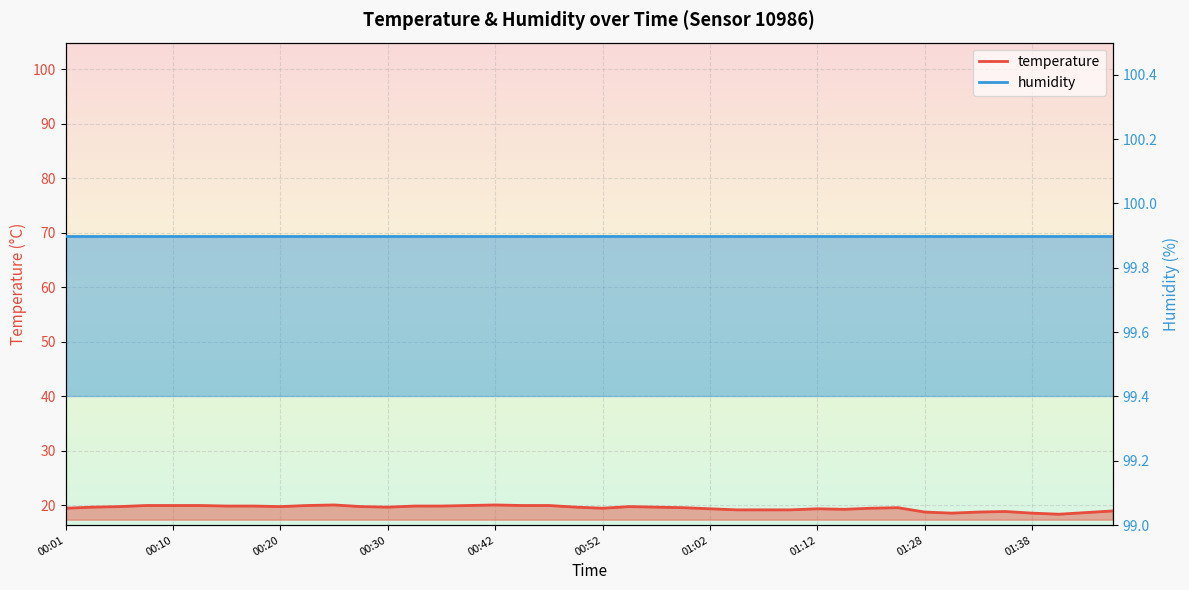

What position from the right is 00:01?

40